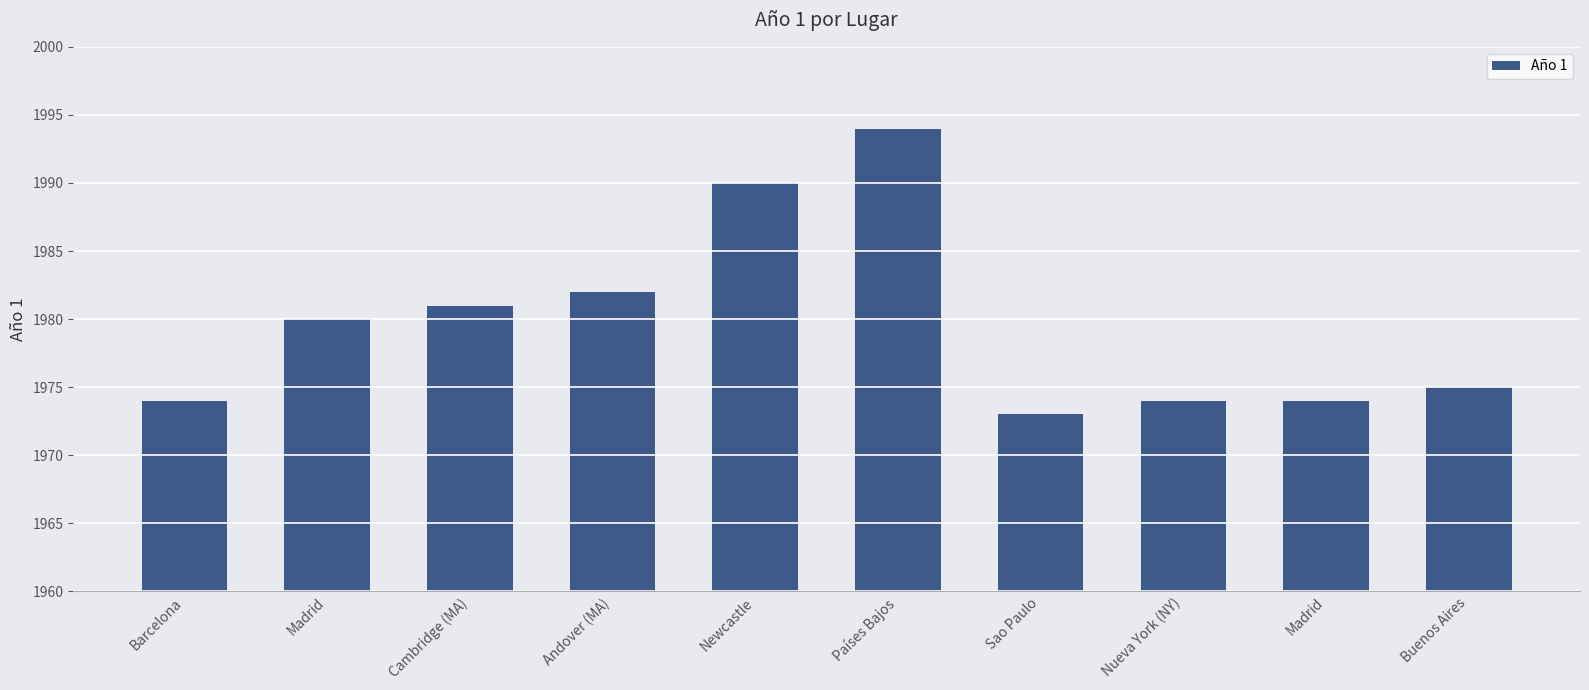

How many distinct data groups are displayed?

1